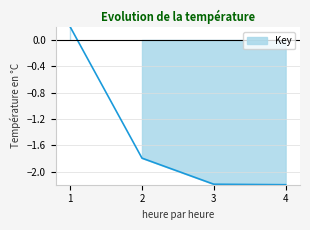

List the labels in order of value, smallest first.

4, 3, 2, 1